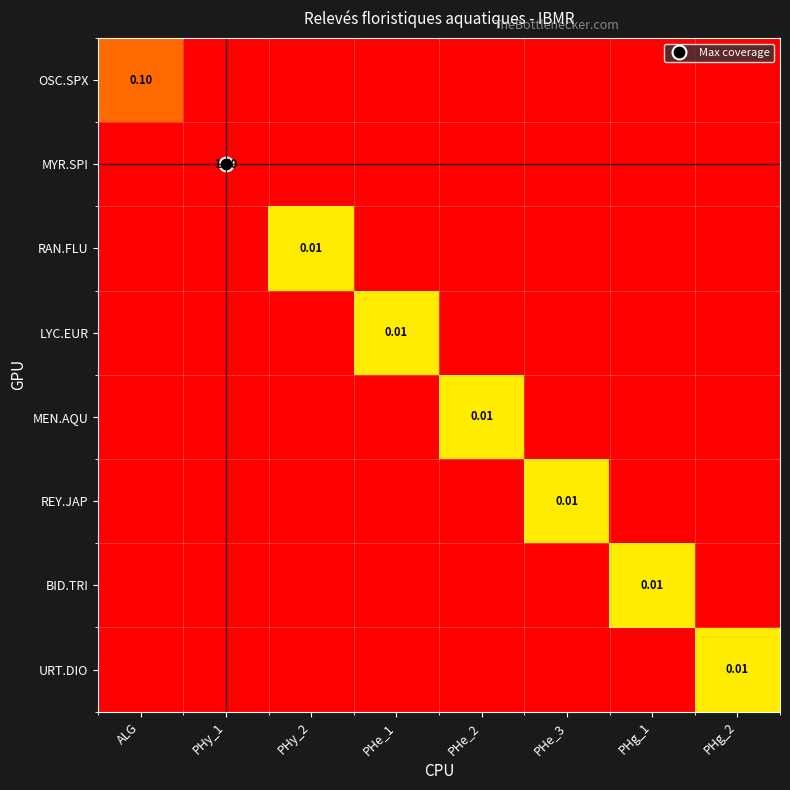

The value of REY.JAP at PHg_2 is -15.6. True or false?

False